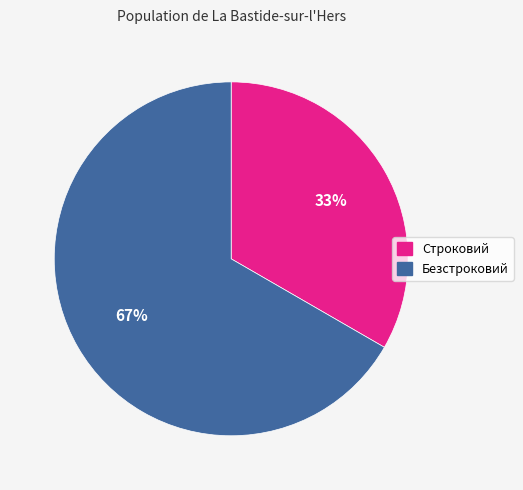

Is it true that Безстроковий is 67% of the pie?

True